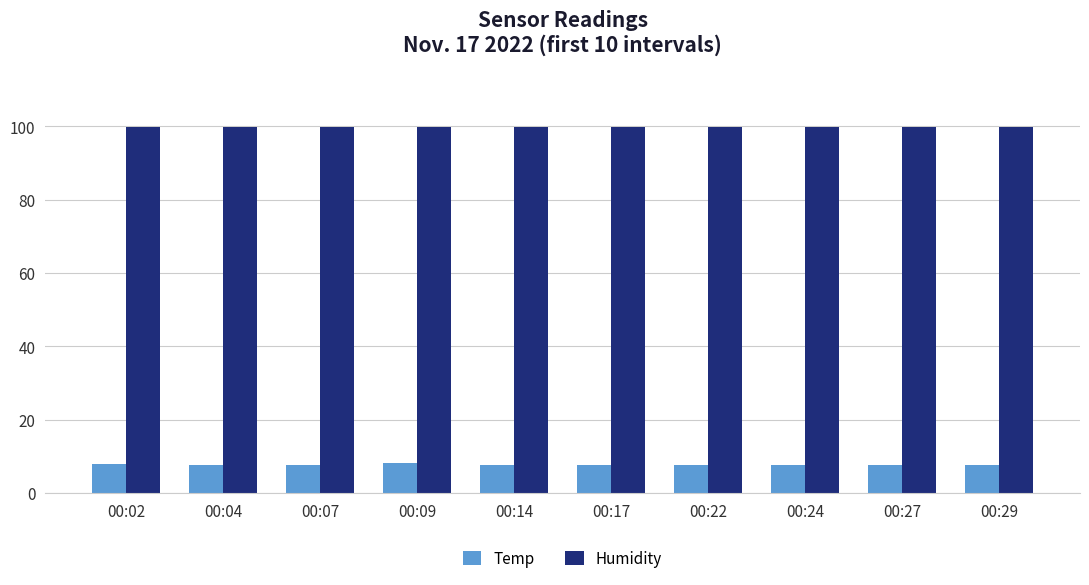

Which series has the largest total across all categories?

Humidity